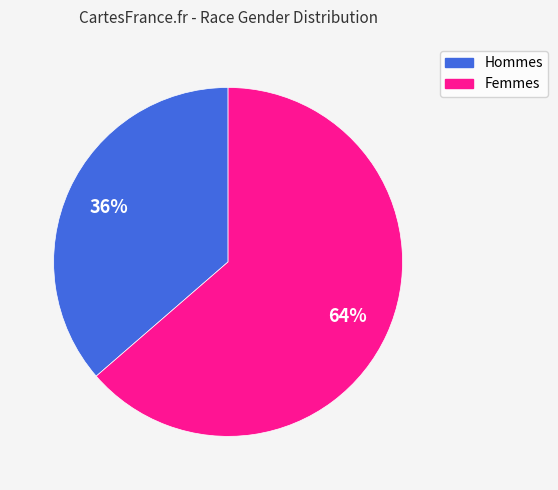

Is there any slice that represents more than half of the pie?

Yes